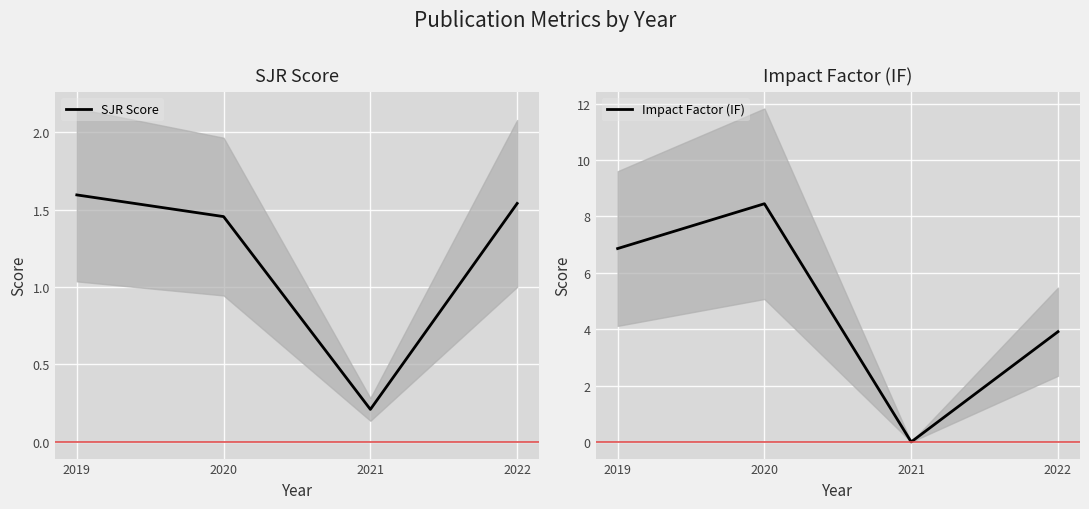

Where do SJR Score and Impact Factor (IF) first cross each other?

2020 and 2021